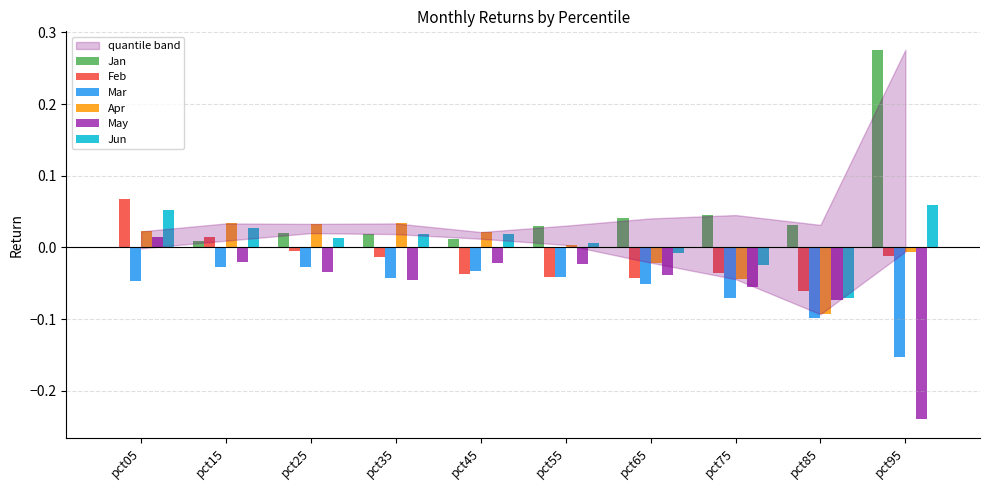

The value of May at pct35 is -0.0. True or false?

True